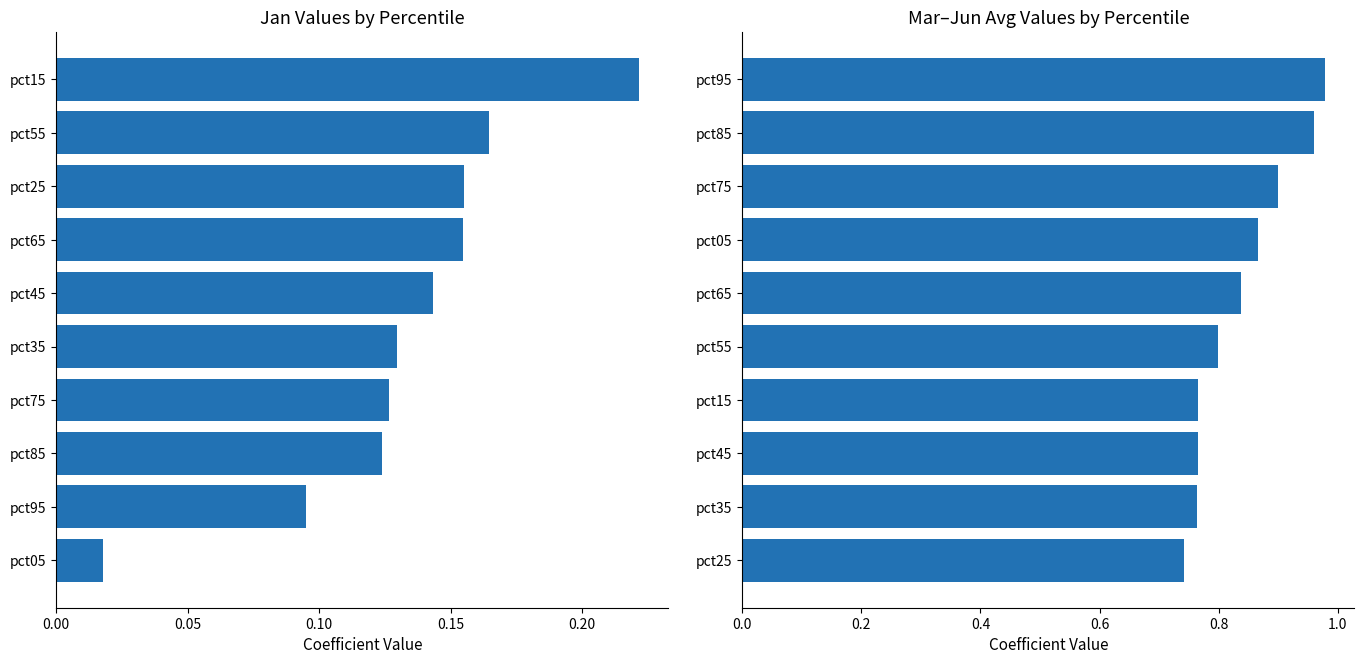

Are the bars grouped side by side (vs. stacked)?

Yes